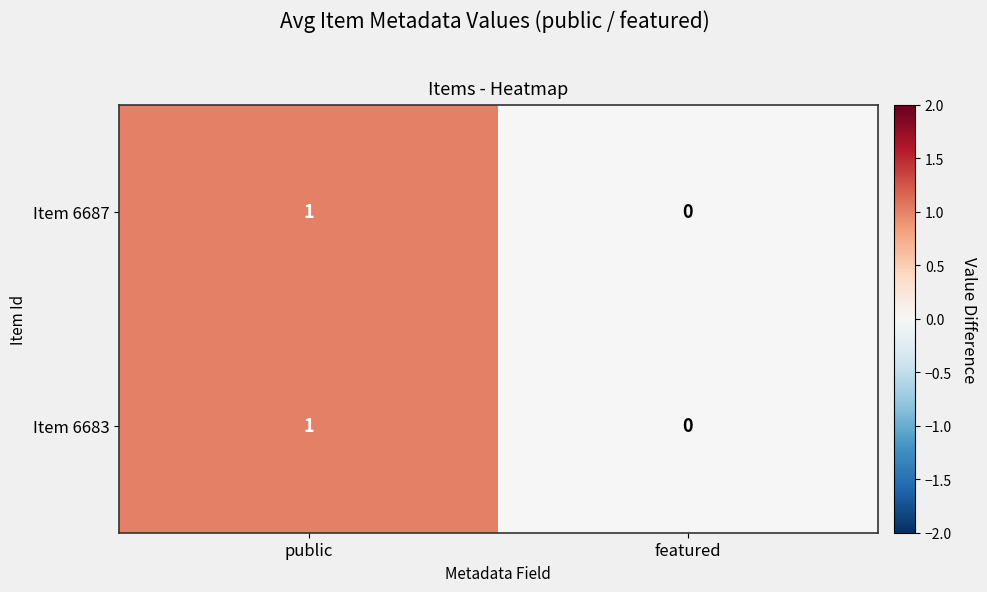

Rank the categories by Item 6687 value from highest to lowest.

public, featured